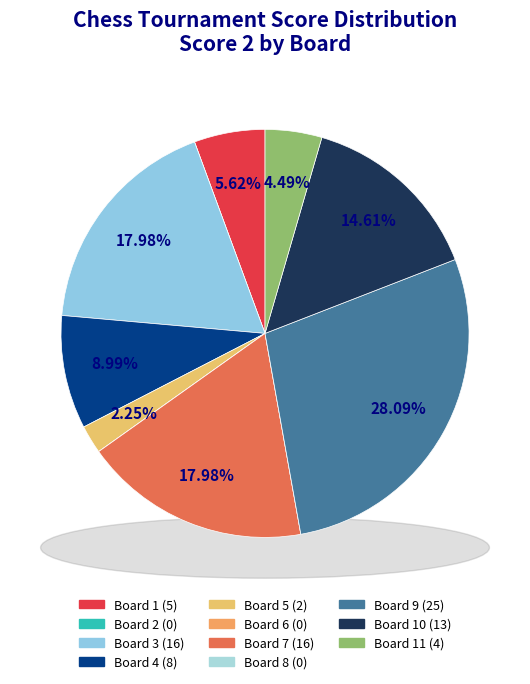

Combined, what portion of the pie is Board 1 and Board 11?

10.1%